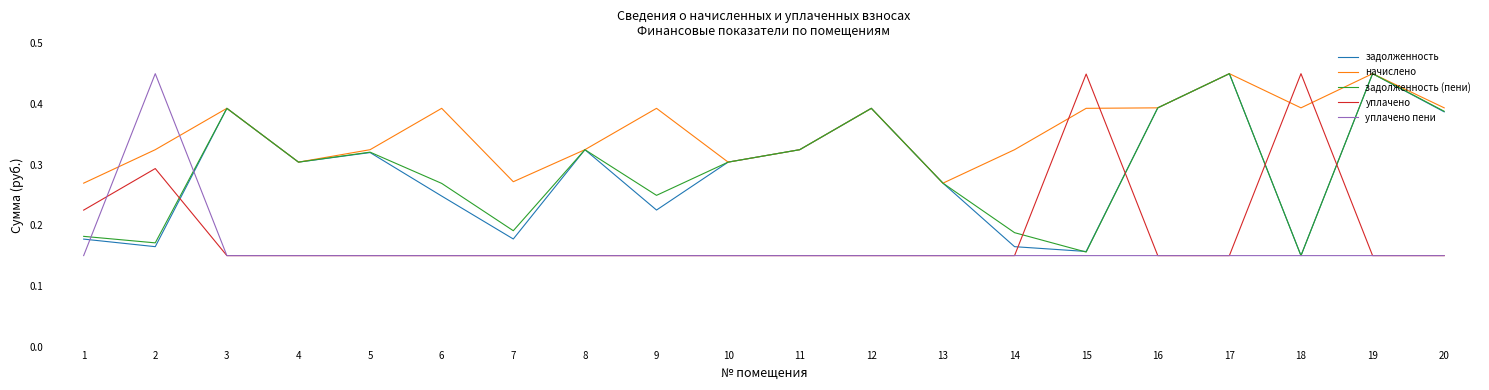

What is the total value across all series at 5?

1.3